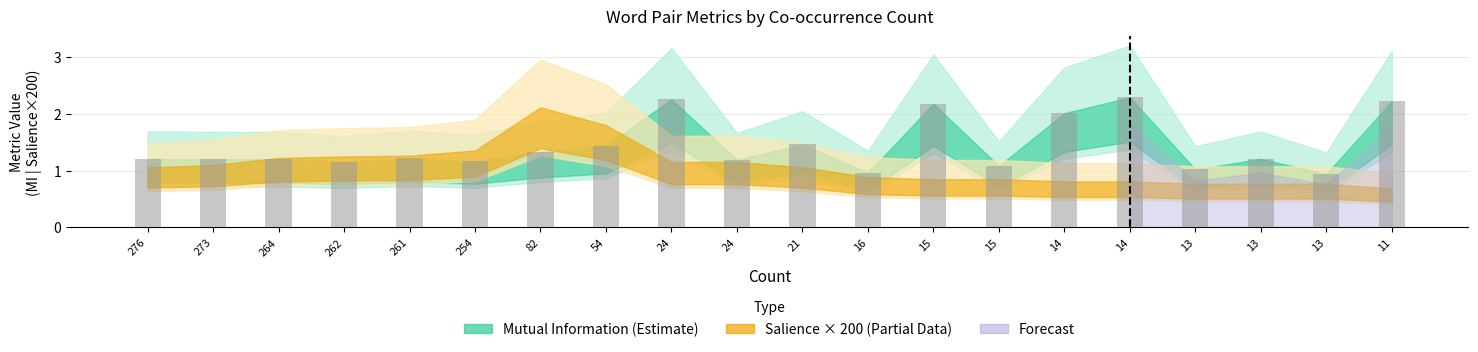

How many series are shown in this chart?

1